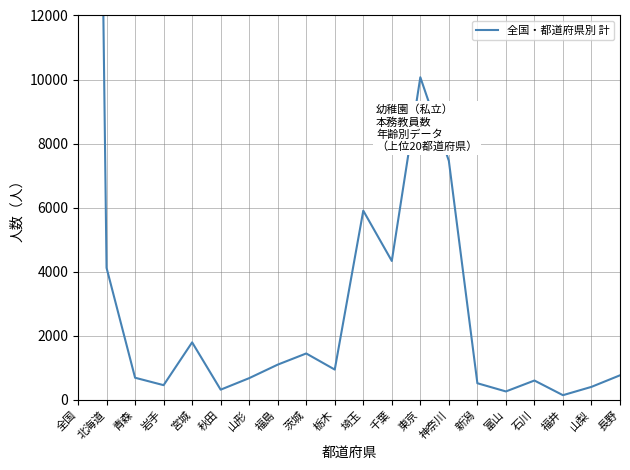

At which category does the data reach its first local peak?

宮城